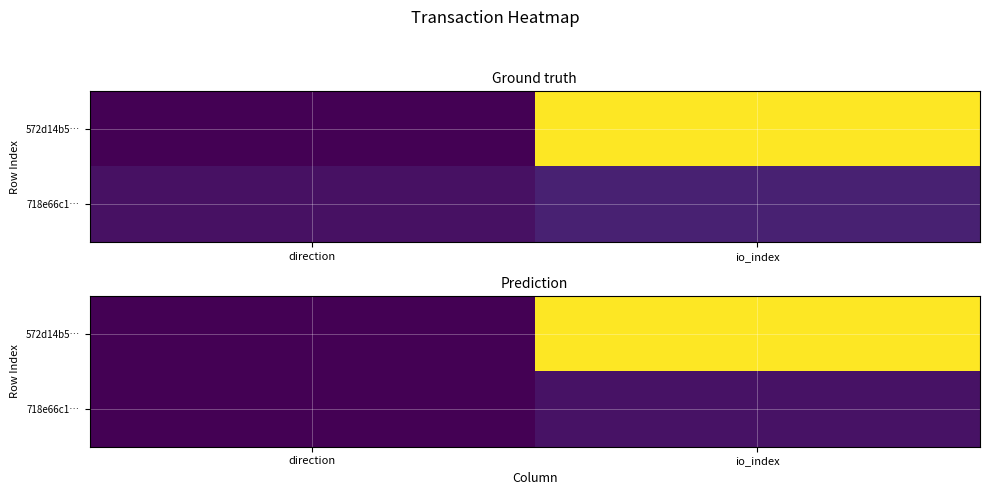

Which series has the widest spread of values?

572d14b5…